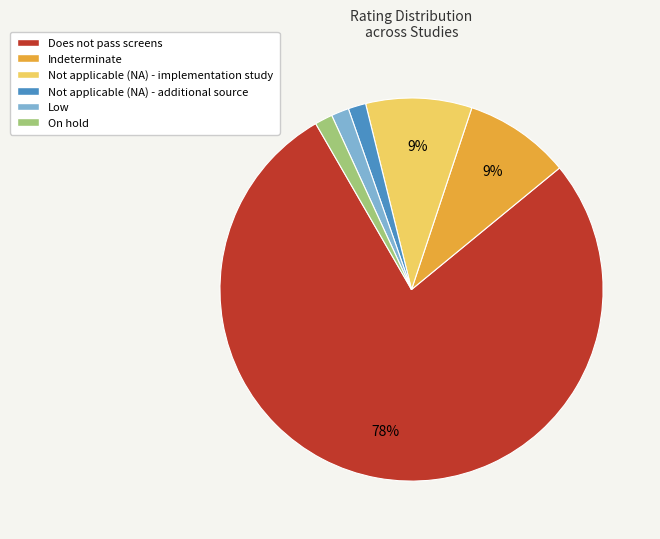

Which has a higher value, On hold or Does not pass screens?

Does not pass screens